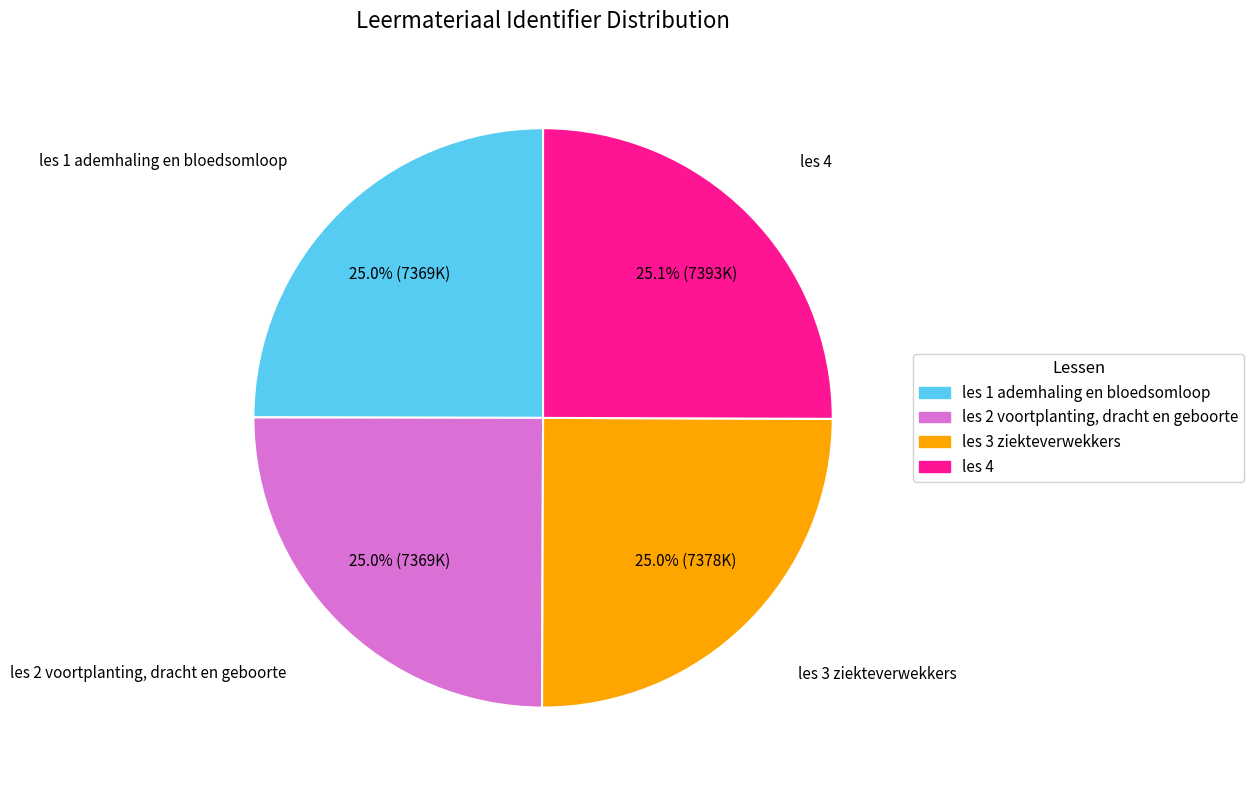

Is it true that les 1 ademhaling en bloedsomloop is 25% of the pie?

True